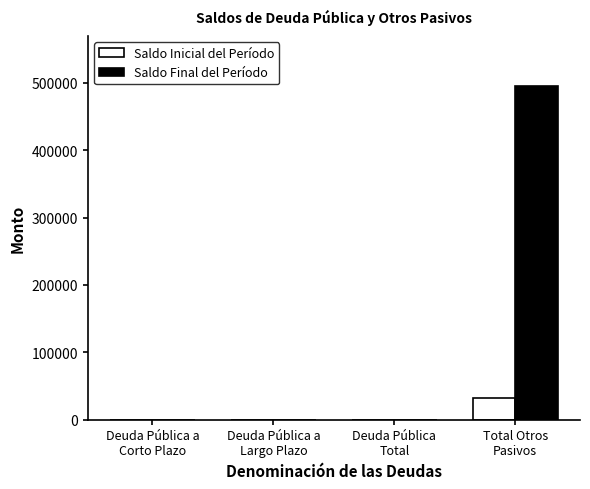

Which series has the widest spread of values?

Saldo Final del Período